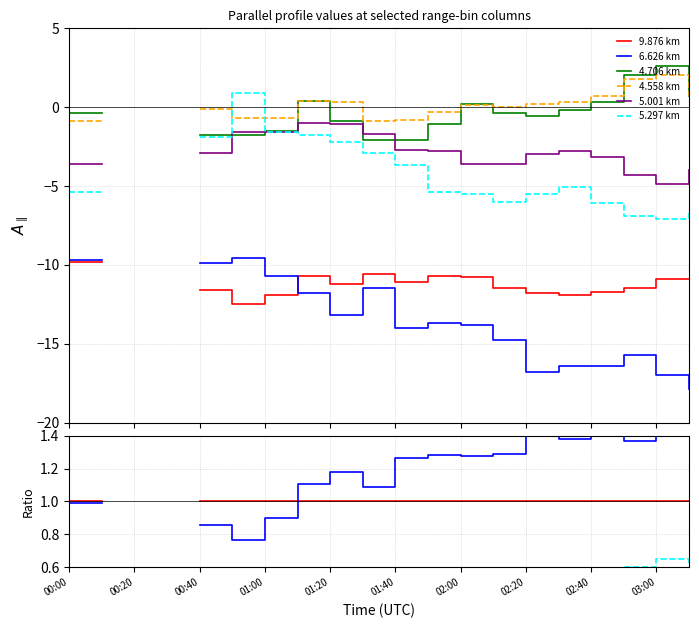

What are all the series names shown in the legend?

9.876 km, 6.626 km, 4.706 km, 4.558 km, 5.001 km, 5.297 km